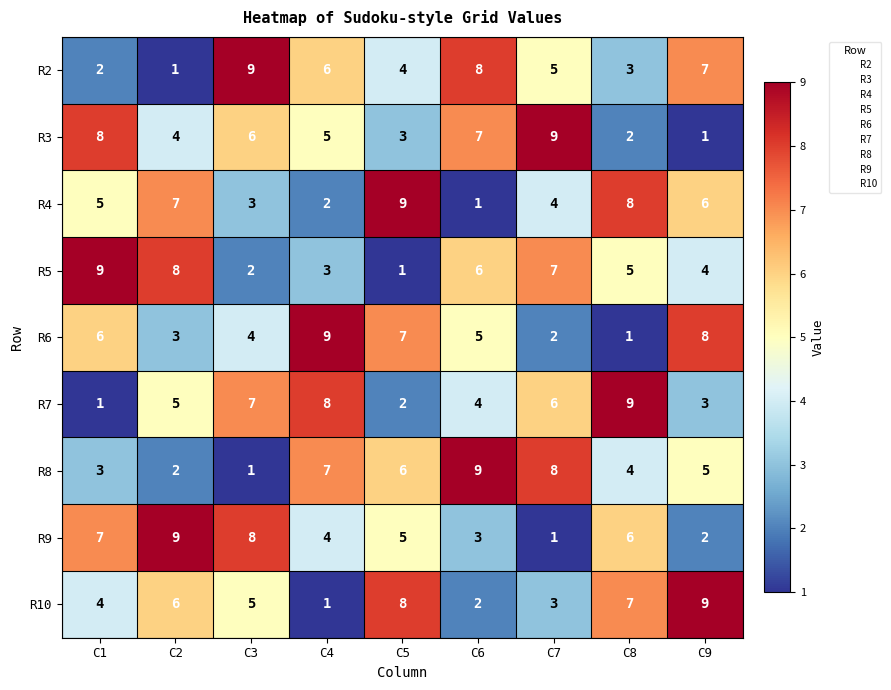

What is the sum of all R2 values?

45